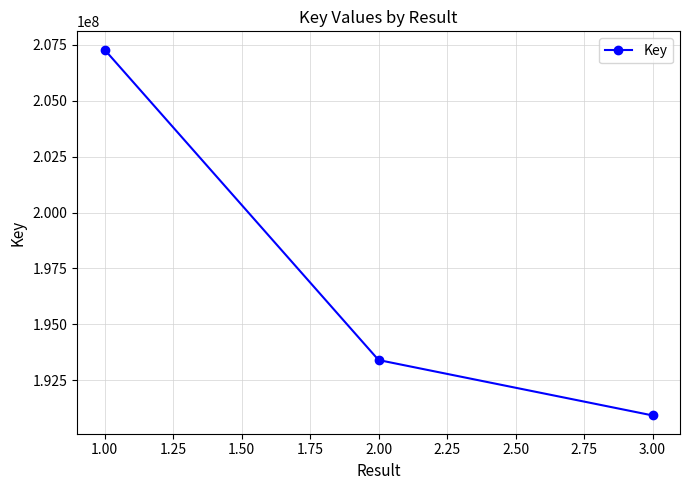

The value at 1.00 is 207292938. True or false?

True